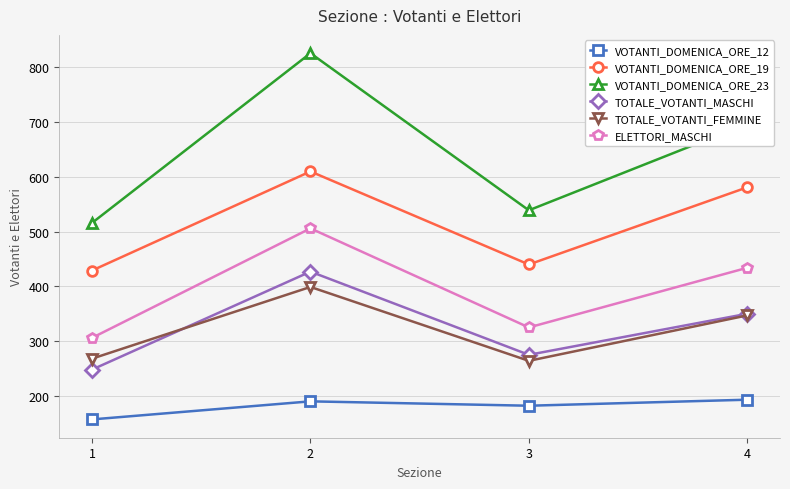

True or false: VOTANTI_DOMENICA_ORE_23 and VOTANTI_DOMENICA_ORE_19 cross at least once.

False